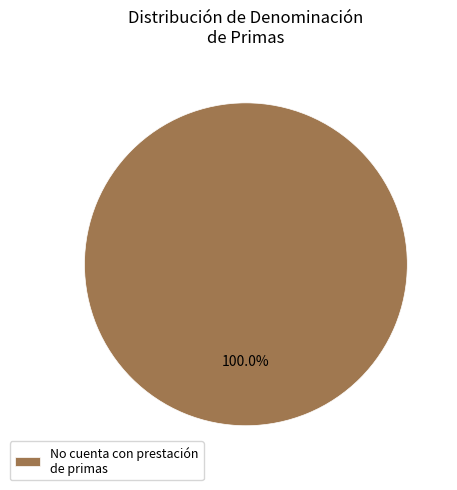

Rank the categories by value from highest to lowest.

No cuenta con prestación de primas